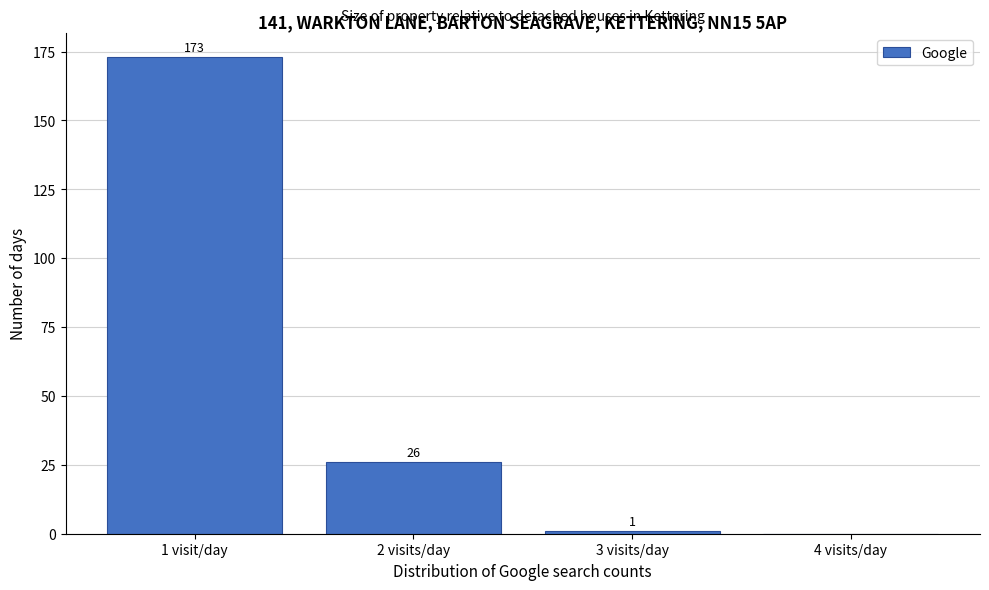

Reading left to right, transcribe all the data shown in this chart.

1 visit/day=173	2 visits/day=26	3 visits/day=1	4 visits/day=0